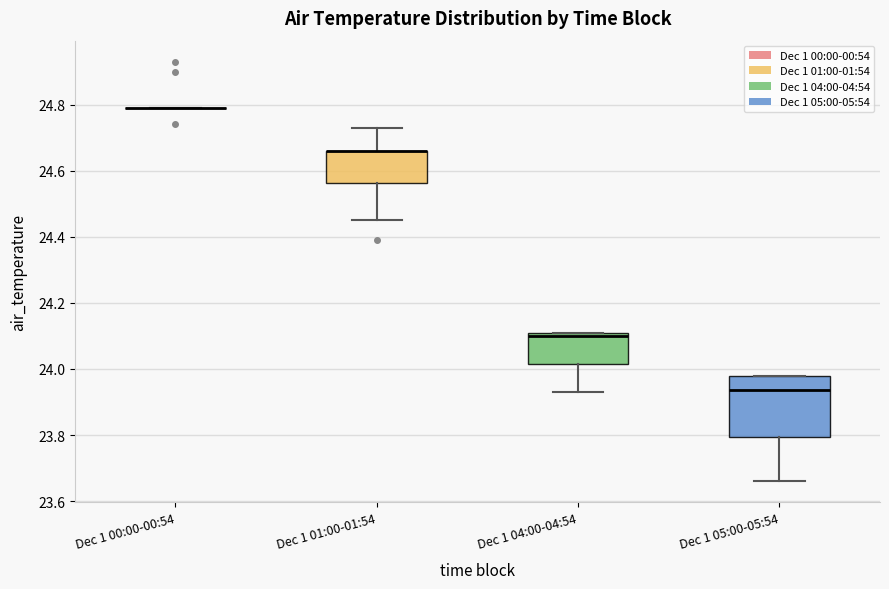

Reading left to right, transcribe this box plot: for each box, give where its median line is, the range the box spans, and where its two whiskers end, as read against the y-axis. The values are not printed on the chart, so give them approximately, as read against the axis.

Dec 1 00:00-00:54: box collapsed to a line at 24.80, whiskers 24.80 to 24.80
Dec 1 01:00-01:54: median 24.66 (drawn on the box's upper edge), box 24.56 to 24.66, whiskers 24.46 to 24.74
Dec 1 04:00-04:54: median 24.10, box 24.02 to 24.12, whiskers 23.94 to 24.12
Dec 1 05:00-05:54: median 23.94, box 23.80 to 23.98, whiskers 23.66 to 23.98